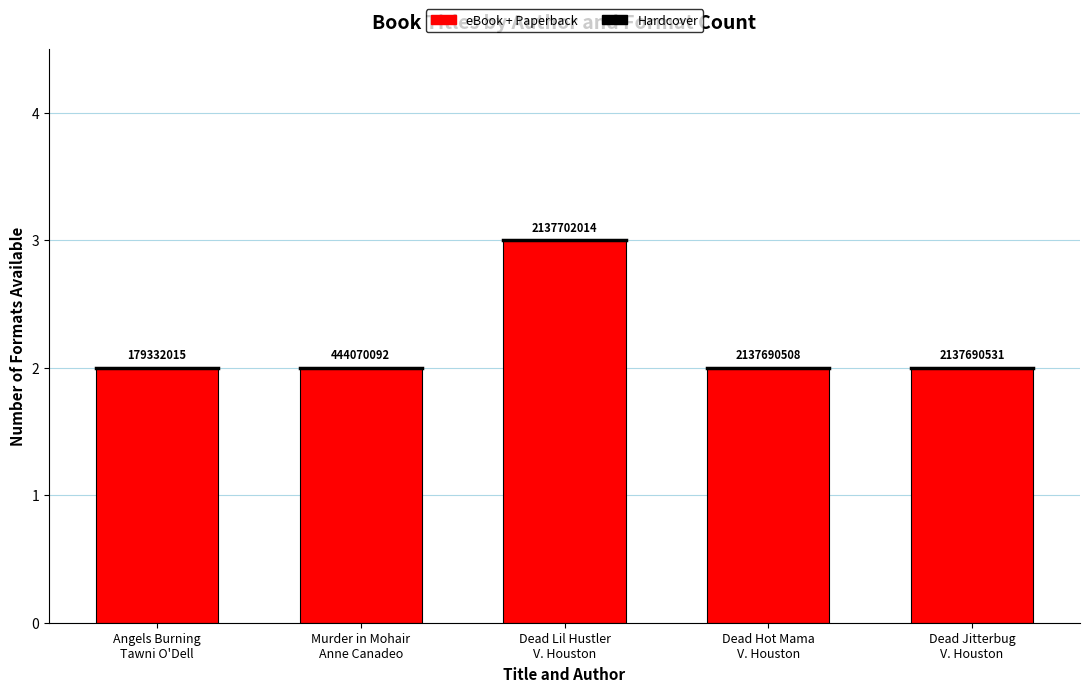

Does the chart contain any negative values?

No